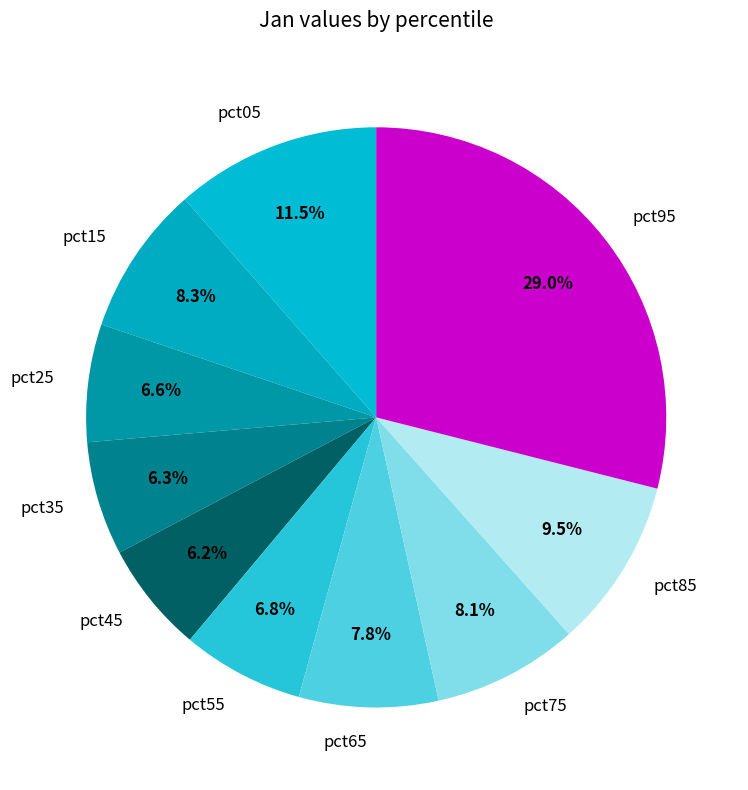

Which has a higher value, pct05 or pct65?

pct05